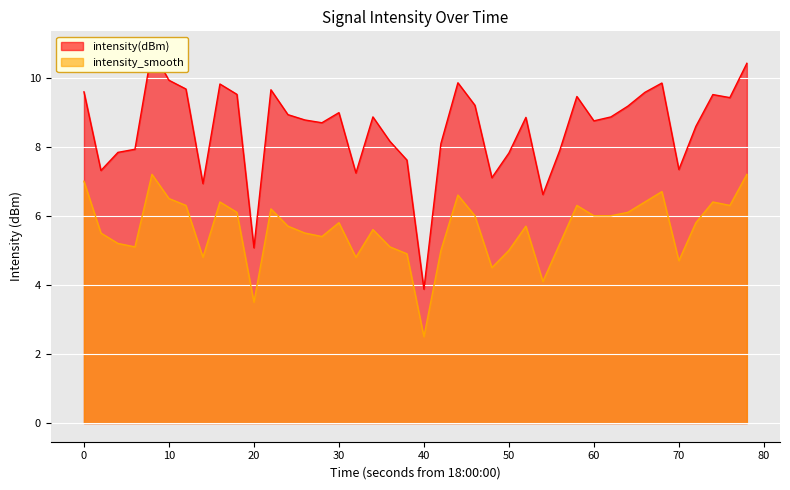

Reading left to right, extract all data points from this chart.

intensity(dBm): 9.6	7.3	7.8	7.9	10.8	9.9	9.7	6.9	9.8	9.5	5.1	9.6	8.9	8.8	8.7	9.0	7.2	8.9	8.2	7.6	3.9	8.1	9.9	9.2	7.1	7.8	8.8	6.6	7.9	9.5	8.7	8.9	9.2	9.6	9.8	7.3	8.6	9.5	9.4	10.4
intensity_smooth: 7.0	5.5	5.2	5.1	7.2	6.5	6.3	4.8	6.4	6.1	3.5	6.2	5.7	5.5	5.4	5.8	4.8	5.6	5.1	4.9	2.5	5.0	6.6	6.0	4.5	5.0	5.7	4.1	5.2	6.3	6.0	6.0	6.1	6.4	6.7	4.7	5.8	6.4	6.3	7.2